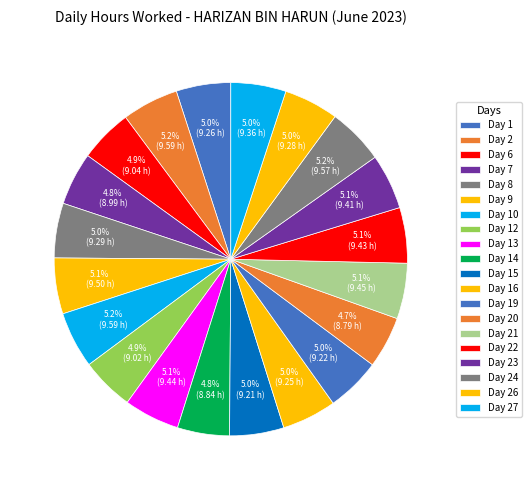

Count the number of slices in the pie.

20